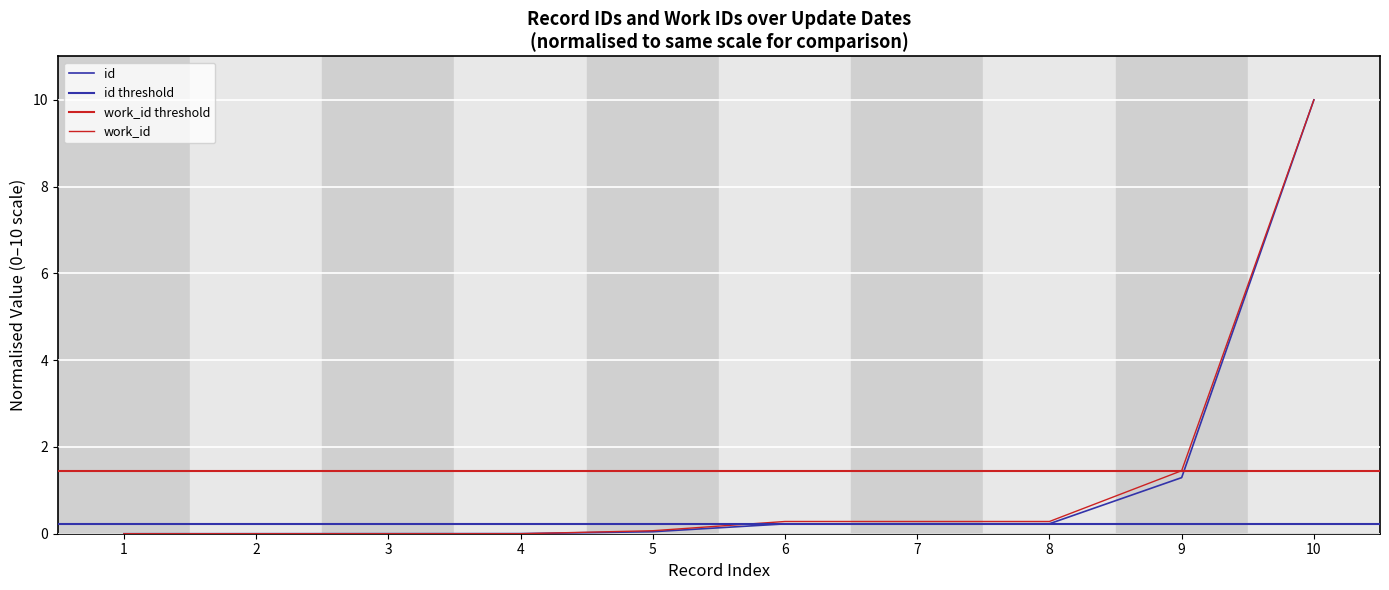

How many positive values does the work_id series have?

6